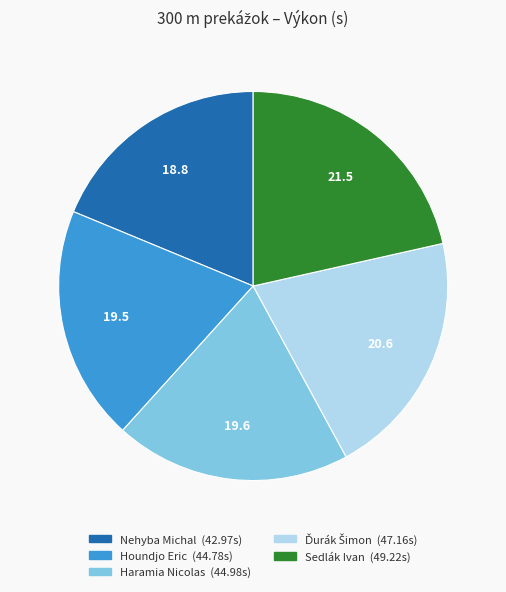

Combined, do Sedlák Ivan and Nehyba Michal account for over 50%?

No